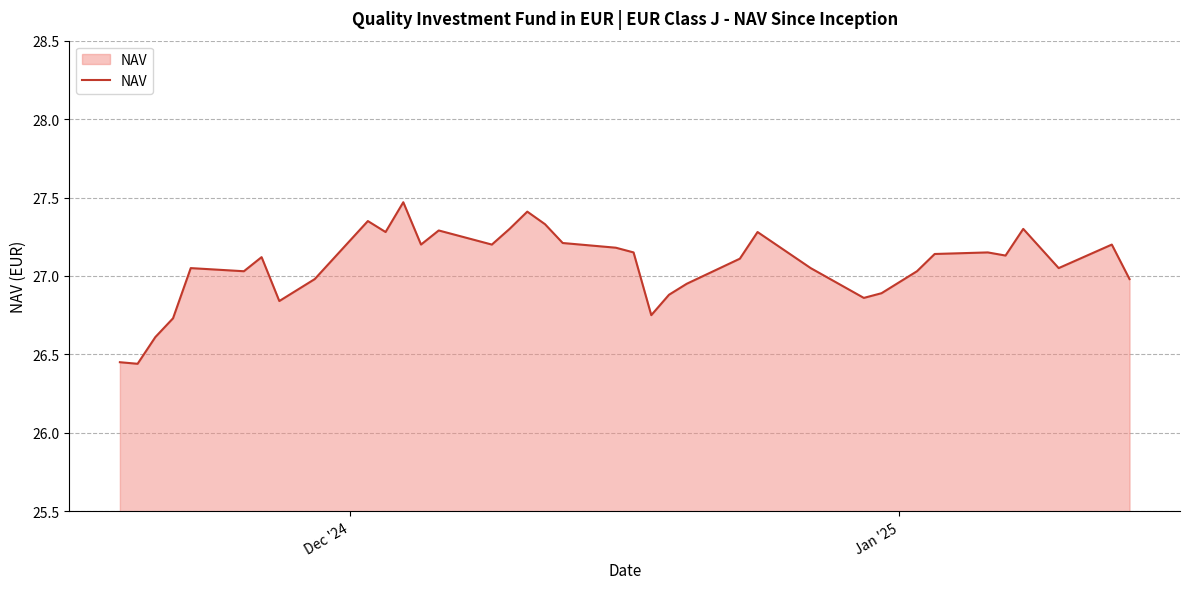

What is the sum of all values?

1001.4